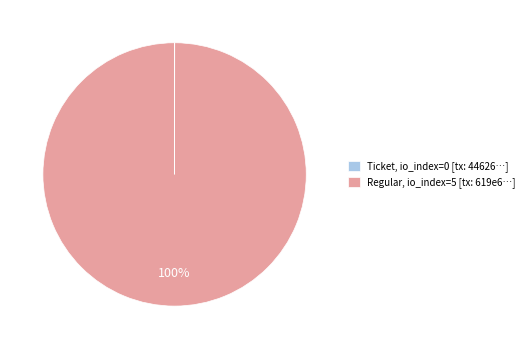

What is the largest slice in the pie chart?

Regular, io_index=5 [tx: 619e6…]